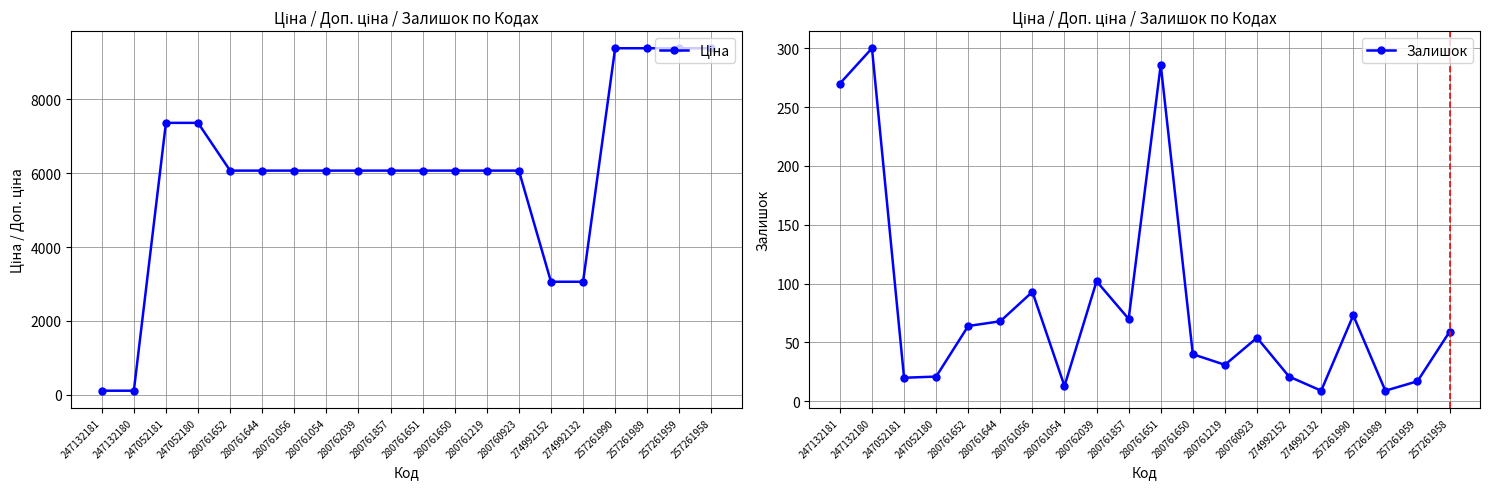

Reading left to right, transcribe all the data shown in this chart.

Ціна: 110.5	110.5	7360.2	7360.2	6067.2	6067.2	6067.2	6067.2	6067.2	6067.2	6067.2	6067.2	6067.2	6067.2	3059.7	3059.7	9379.3	9379.3	9379.3	9379.3
Залишок: 270.0	300.0	20.0	21.0	64.0	68.0	93.0	13.0	102.0	70.0	286.0	40.0	31.0	54.0	21.0	9.0	73.0	9.0	17.0	59.0